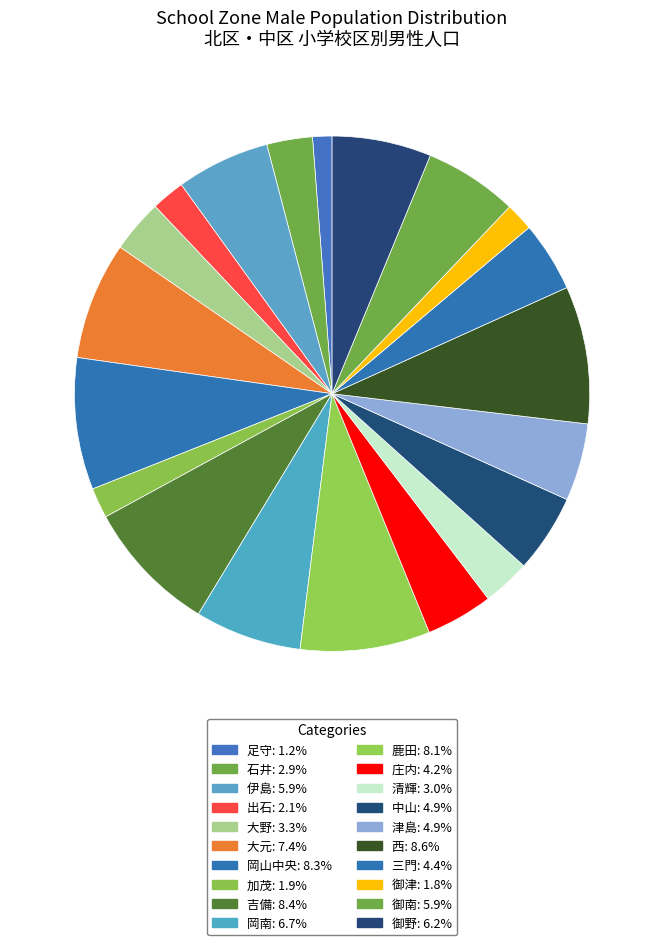

Count the number of slices in the pie.

20